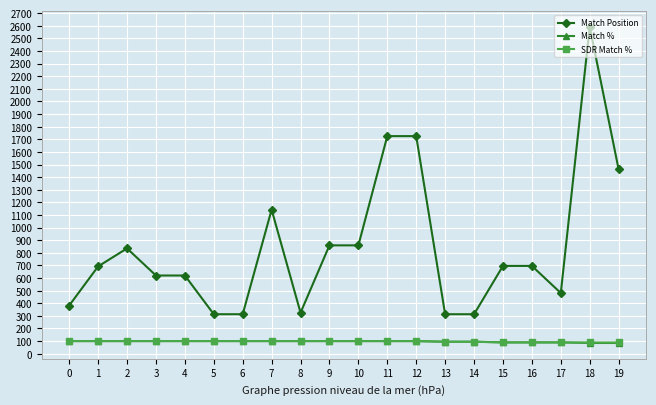

What is the difference between the Match Position values at 1 and 2?

143